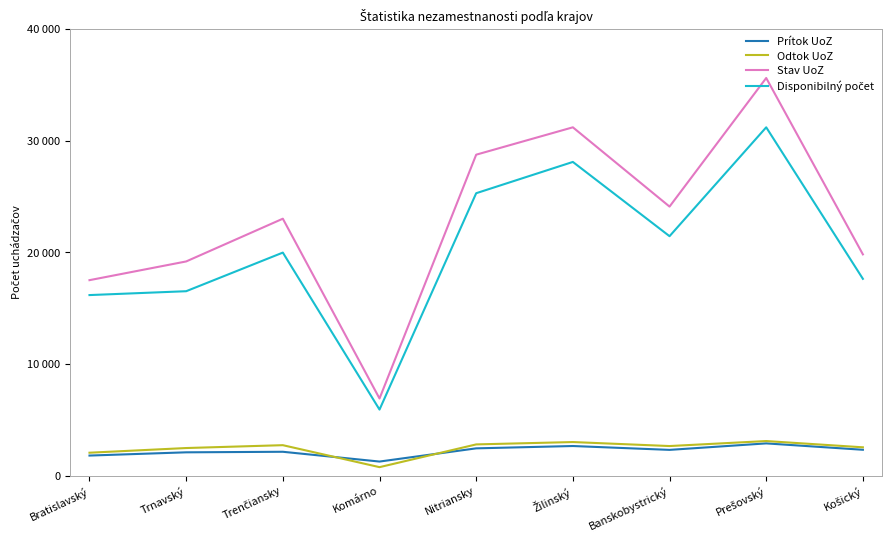

True or false: Disponibilný počet has a value of 17632 at Košický.

True